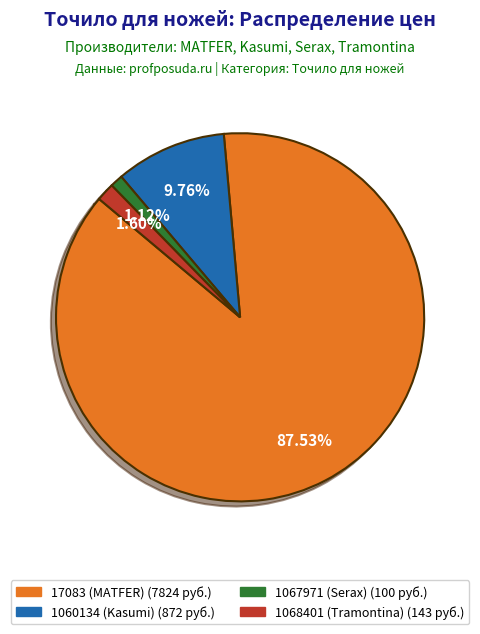

True or false: 1068401 (Tramontina) accounts for 2% of the total.

True